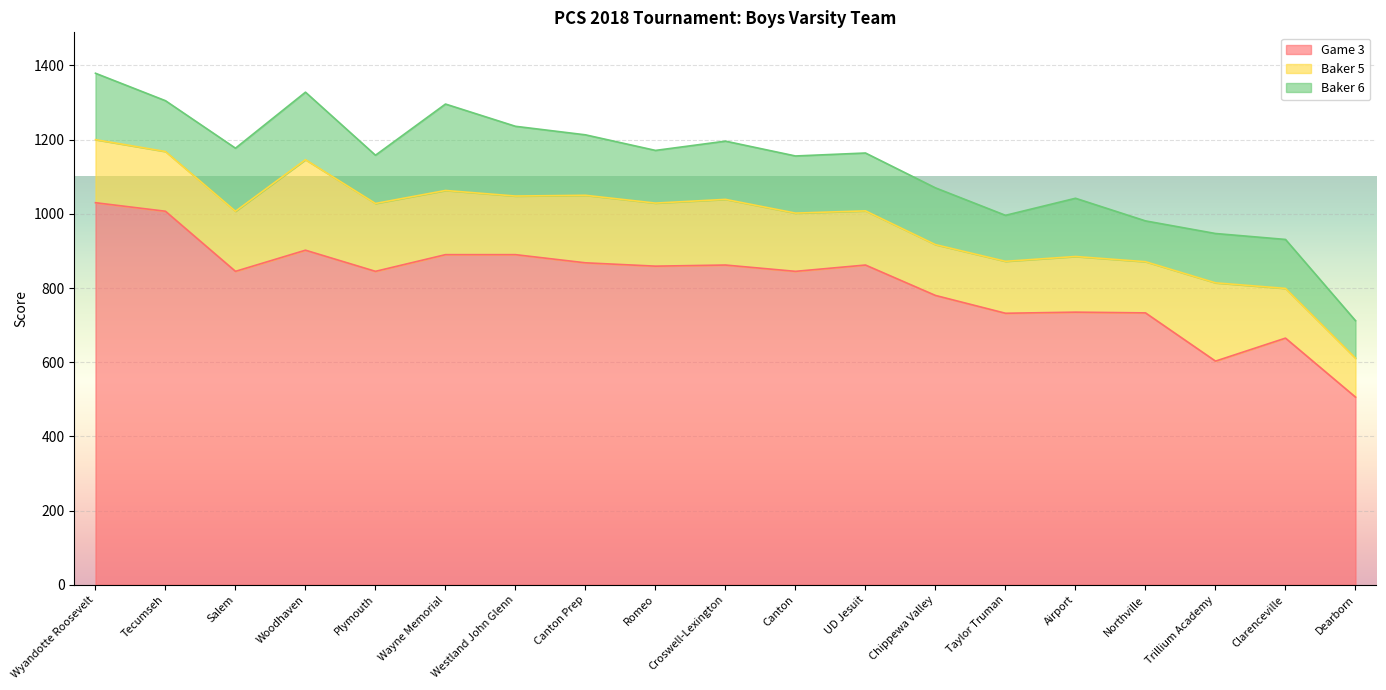

At which label does Game 3 reach its peak?

Wyandotte Roosevelt